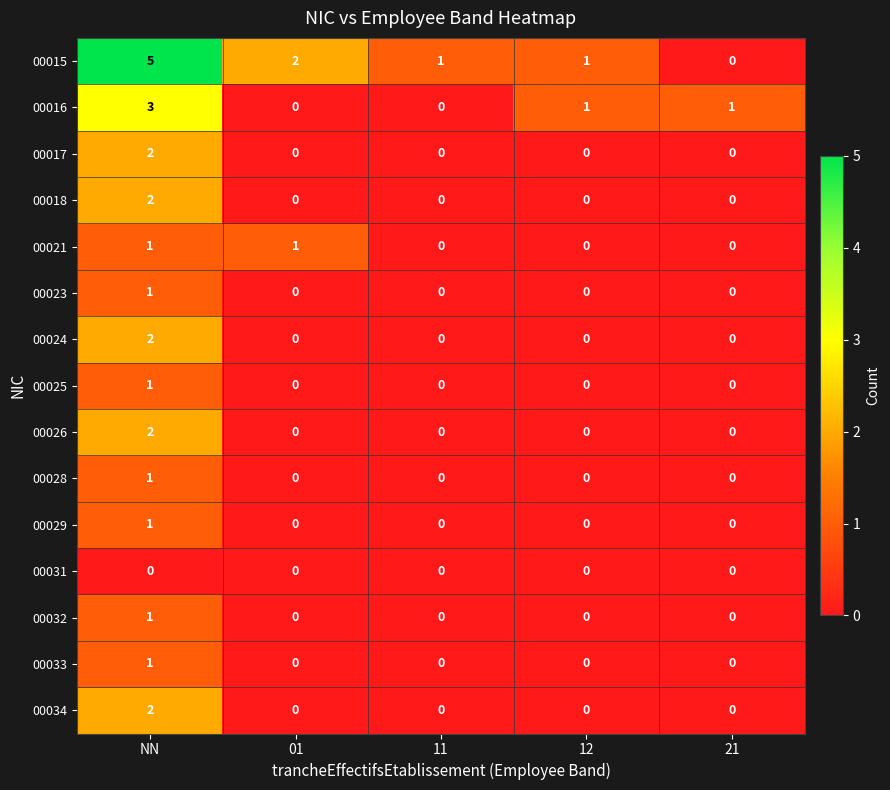

Which series has the largest total across all categories?

00015